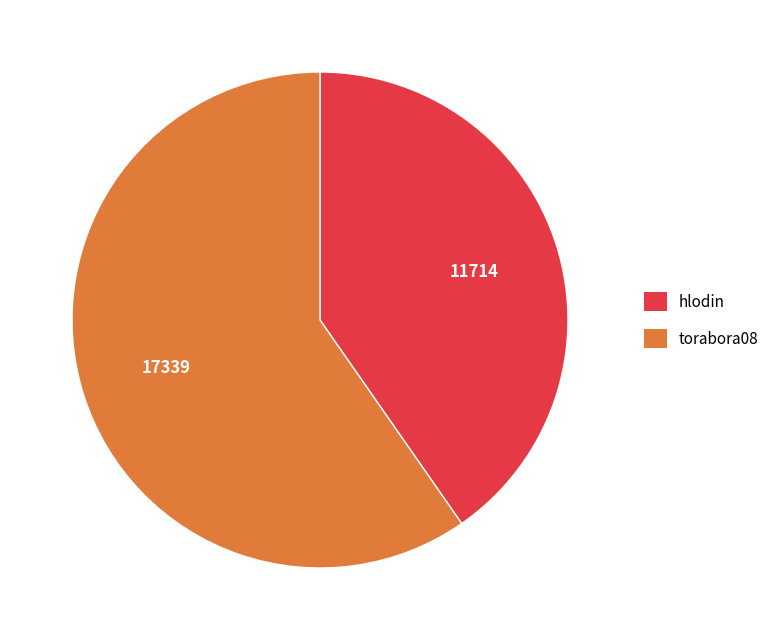

Is it true that torabora08 is 60% of the pie?

True